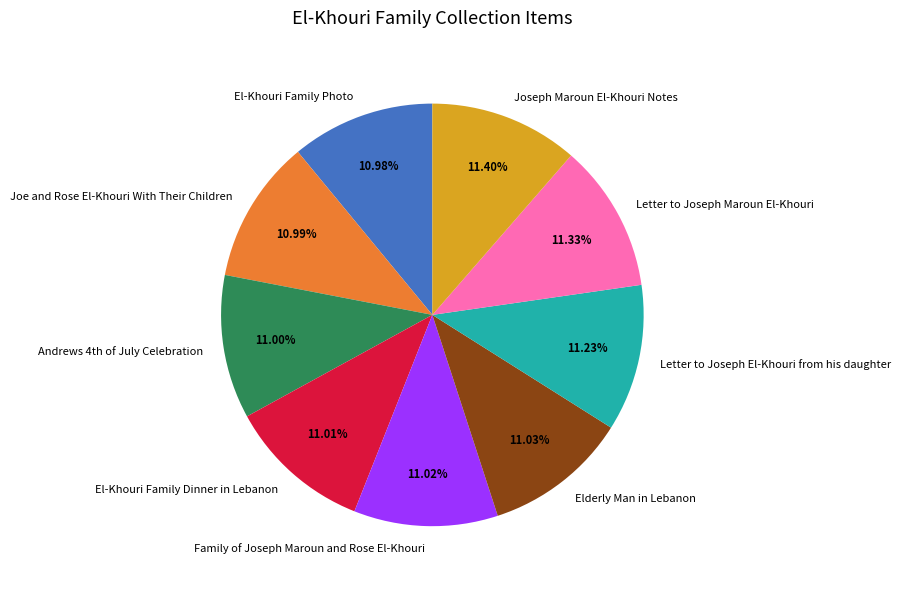

Is there any slice that represents more than half of the pie?

No